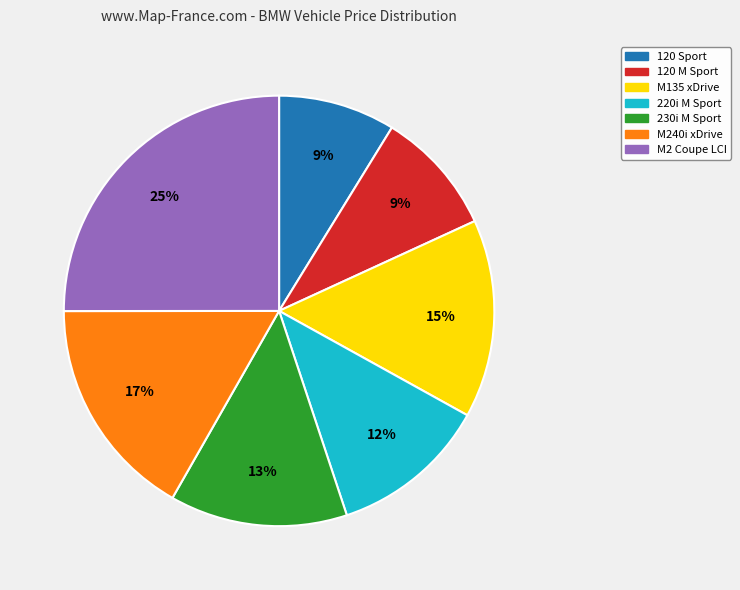

Which slice is the largest?

M2 Coupe LCI